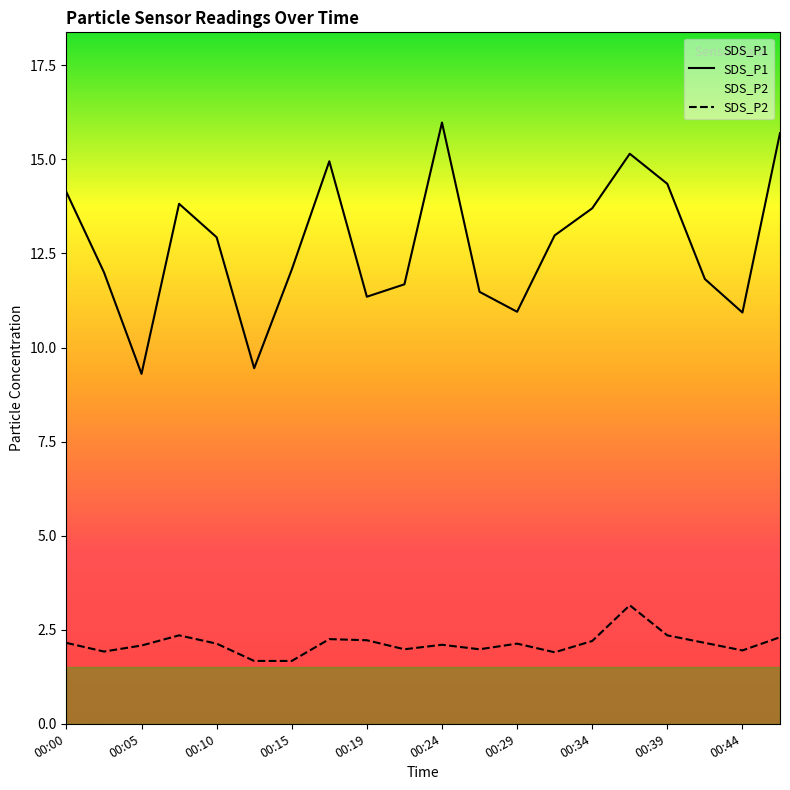

At how many categories does at least one series exceed 9?

20